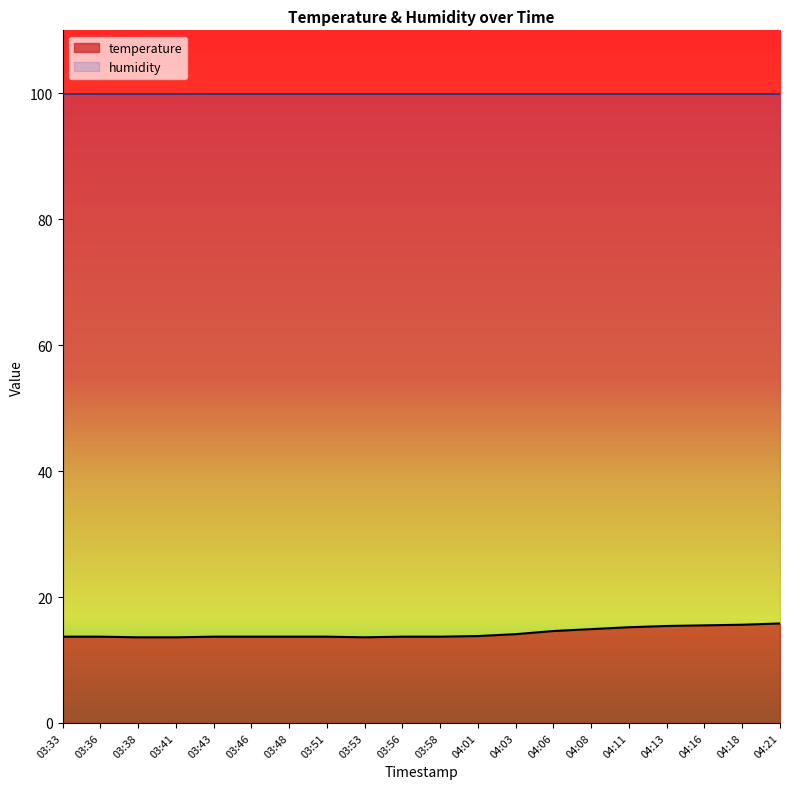

Rank the categories by value from lowest to highest.

03:38, 03:41, 03:53, 03:33, 03:36, 03:43, 03:46, 03:48, 03:51, 03:56, 03:58, 04:01, 04:03, 04:06, 04:08, 04:11, 04:13, 04:16, 04:18, 04:21